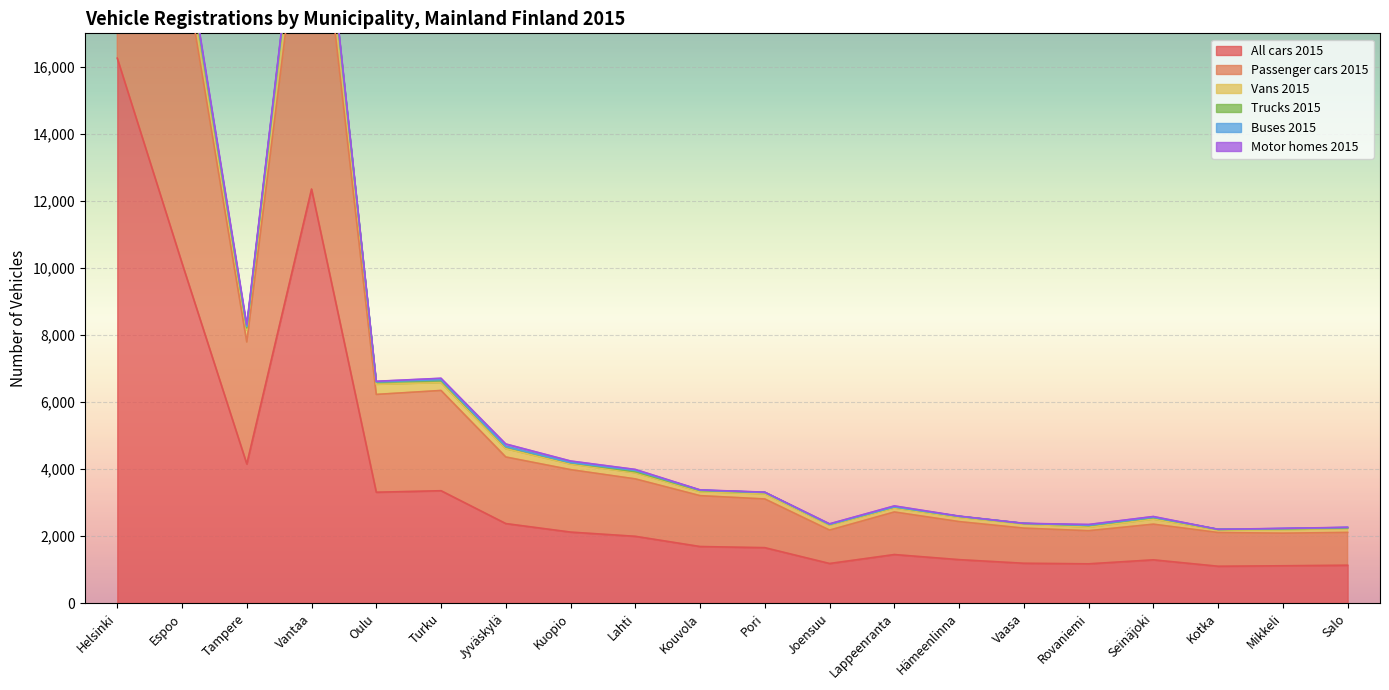

The value of All cars 2015 at Kuopio is 971. True or false?

False